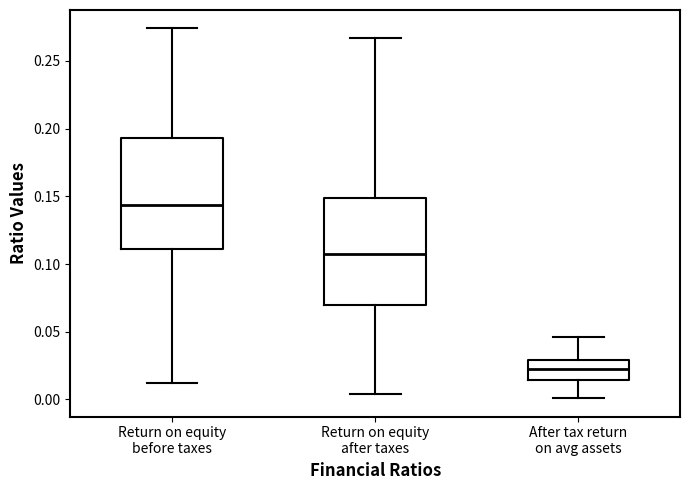

Which box's median line is the lowest?

After tax return on avg assets